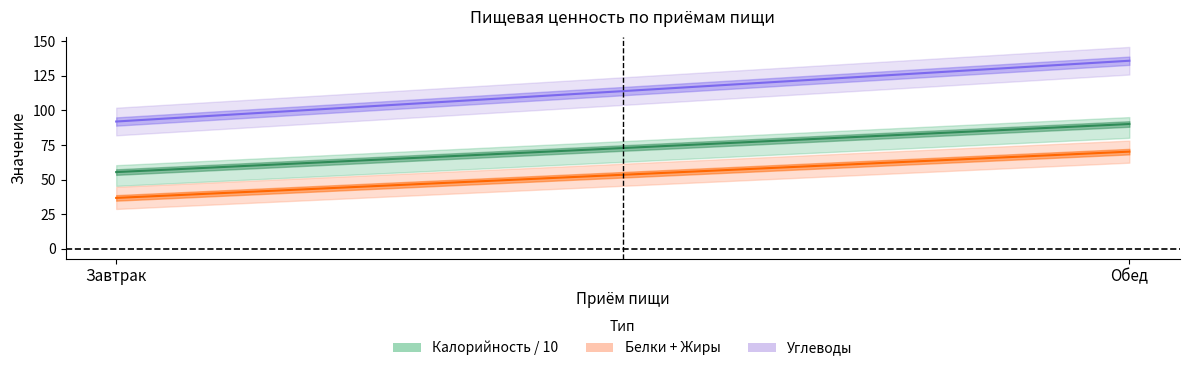

What is the spread (max minus min) of values at Обед?

65.8